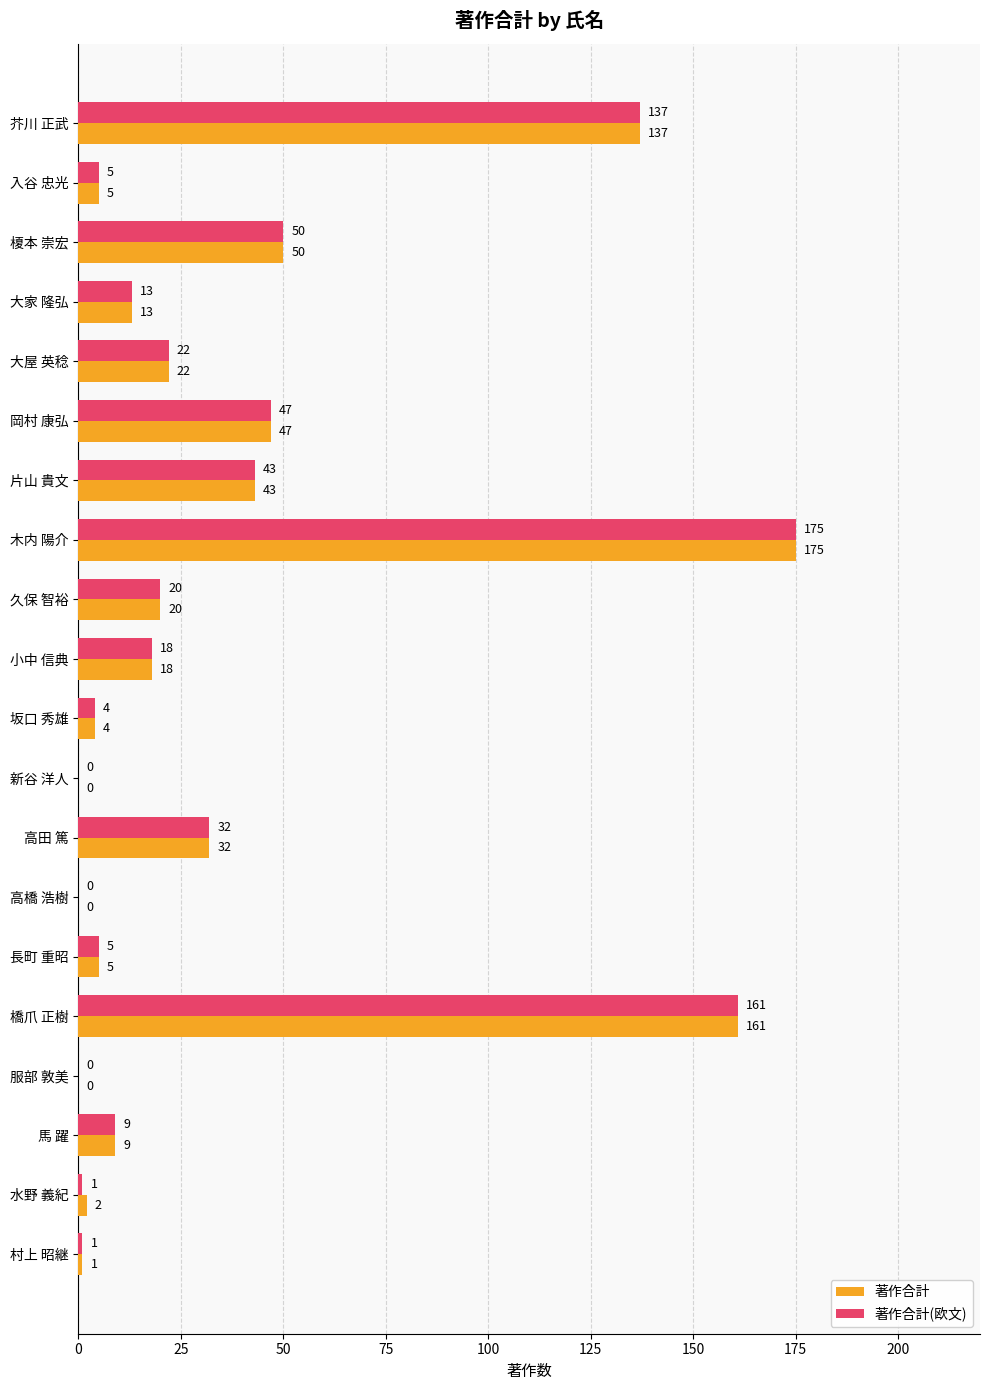

True or false: 著作合計 has a value of 244 at 木内 陽介.

False